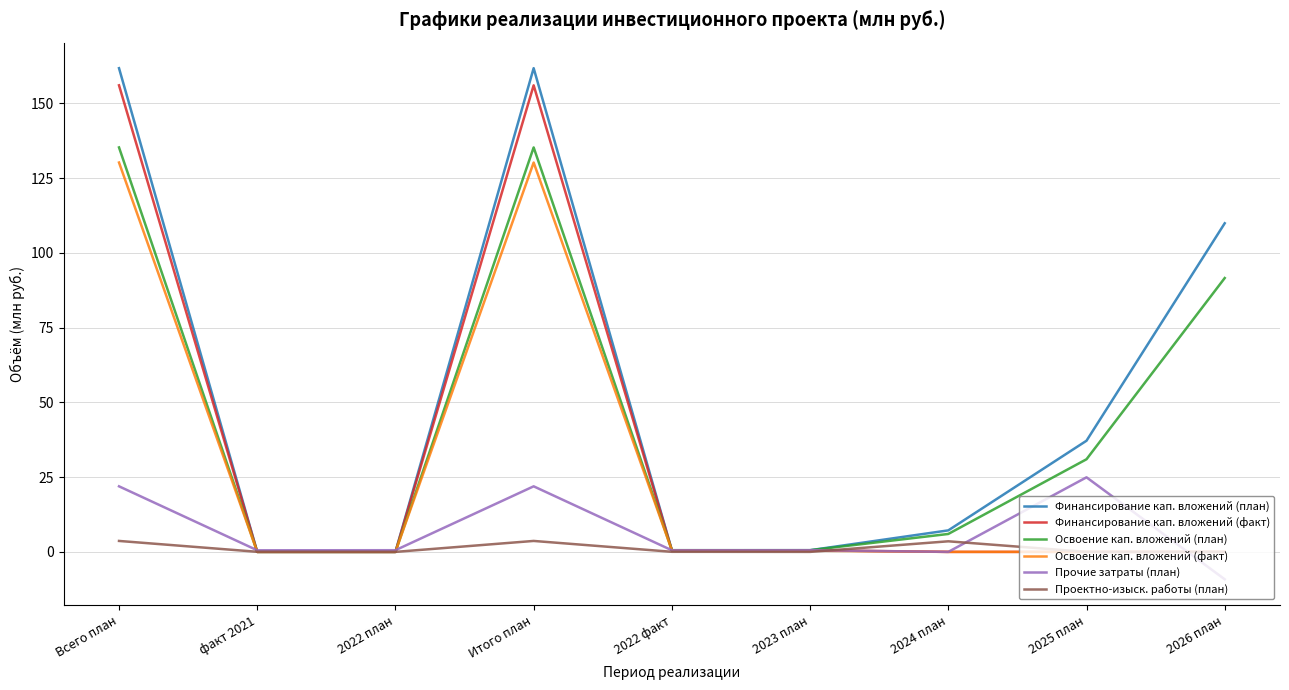

What is the sum of all Освоение кап. вложений (план) values?

400.1